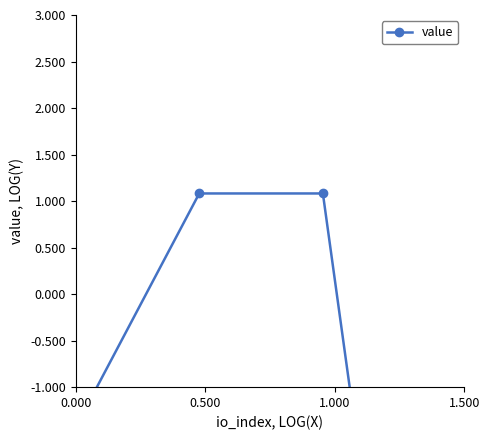

What is the change in value from 0.500 to 1.500?

-2.5